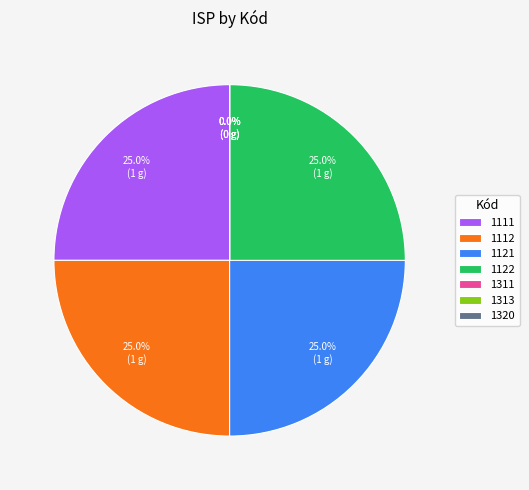

What is the smallest slice in the pie chart?

1311